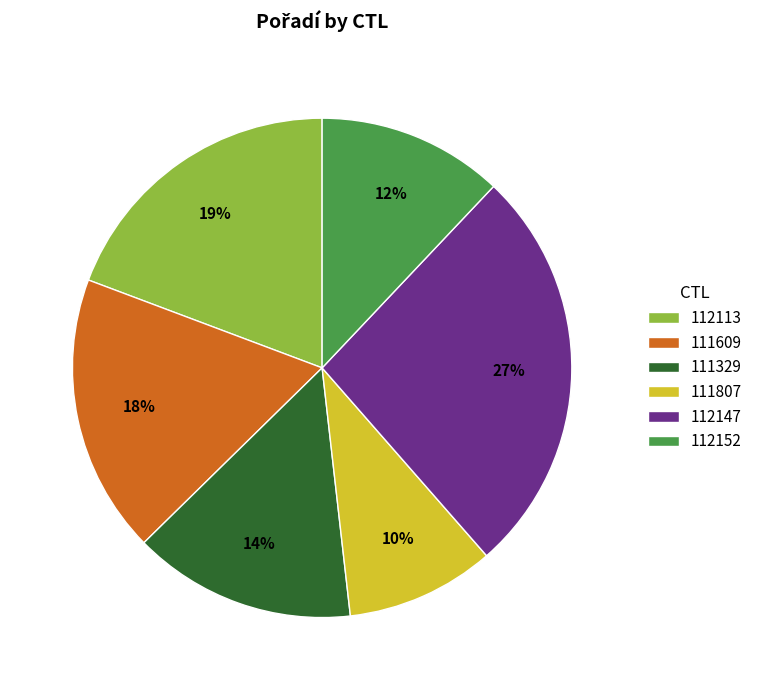

What is the ratio of the value at 112147 to the value at 111609?

1.5